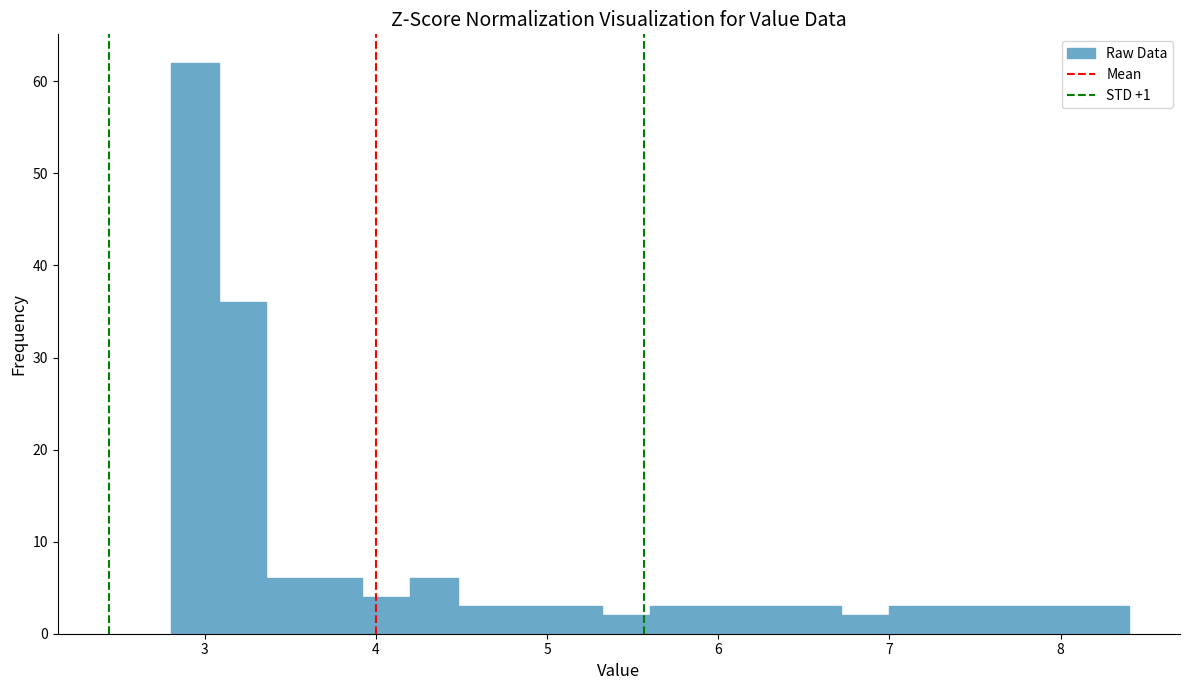

Read against the x-axis, roughly where is the centre of the tallest bar?

2.9